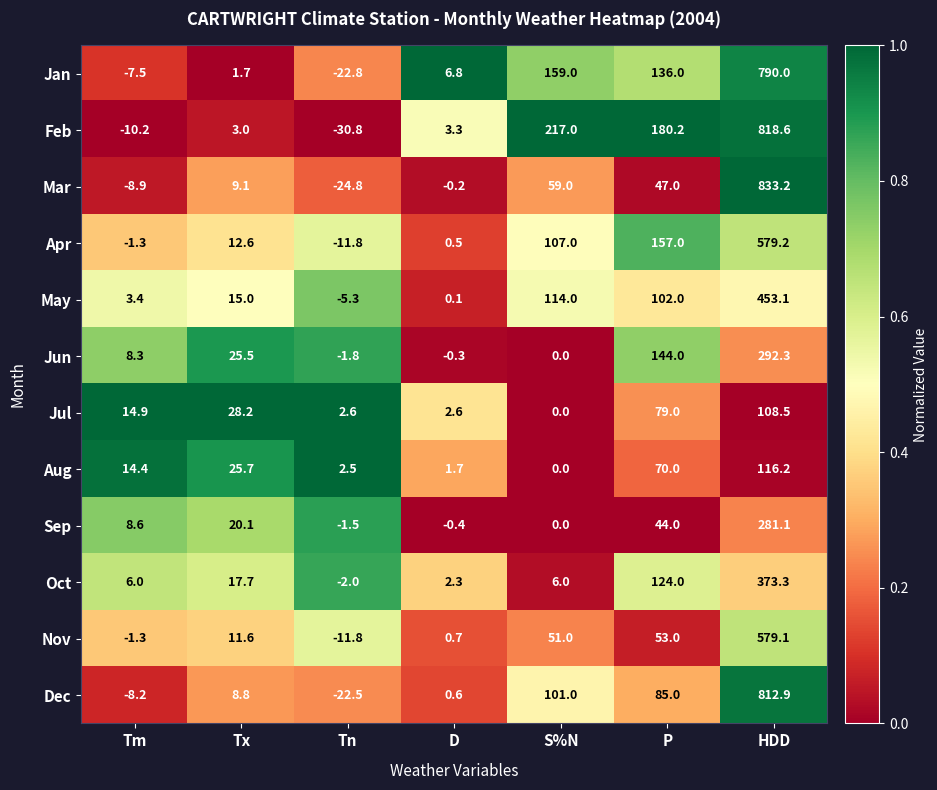

The value of Feb at S%N is 217.0. True or false?

True